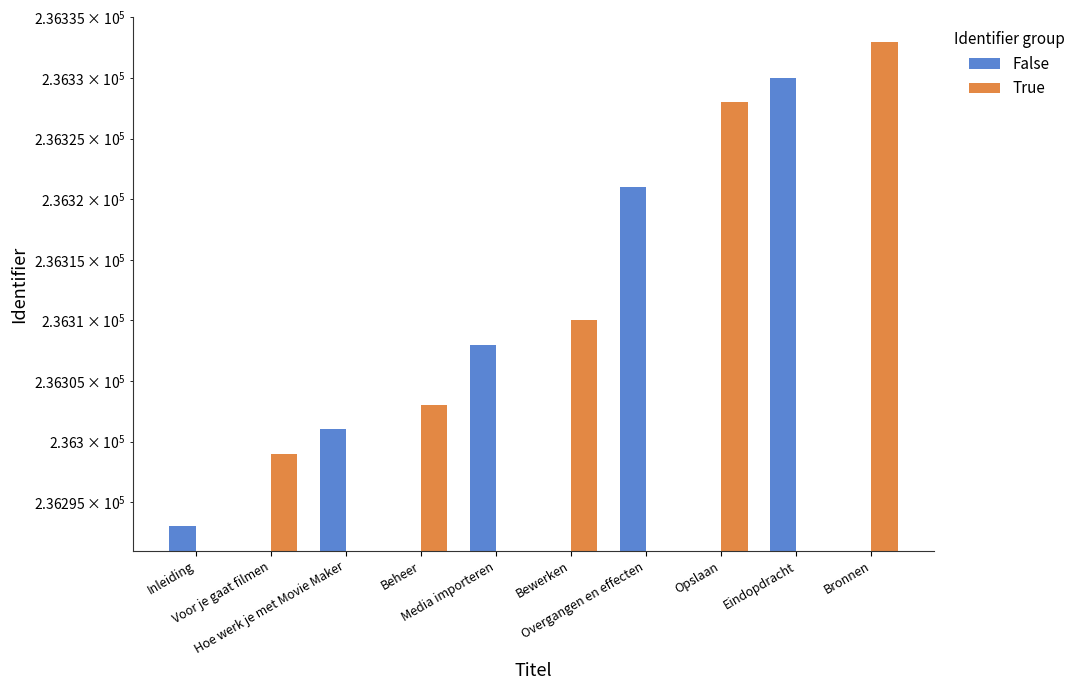

Are the bars grouped side by side (vs. stacked)?

Yes